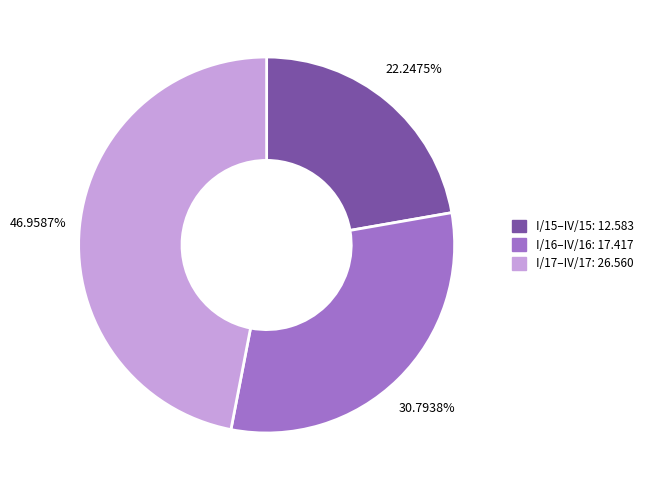

Approximately how many times larger is the value at I/16–IV/16: 17.417 compared to I/17–IV/17: 26.560?

0.7